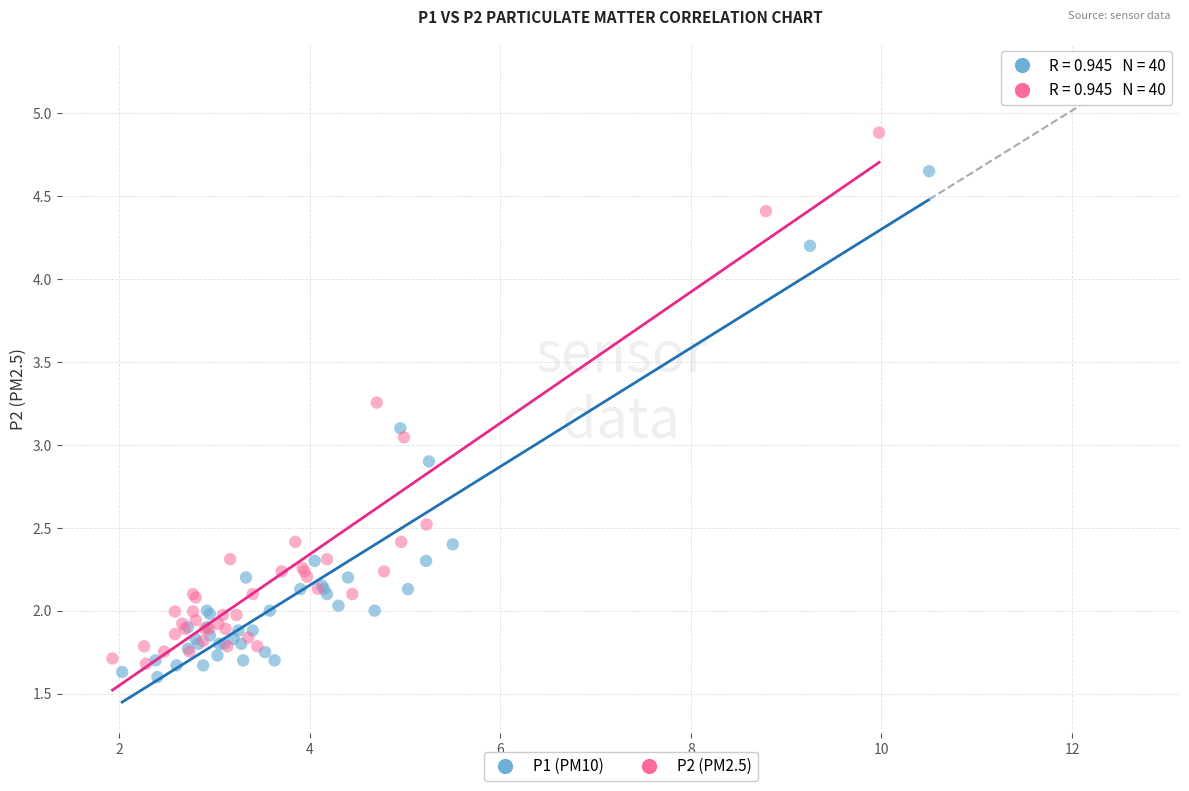

Which series contains the highest Y value?

P2 (PM2.5)